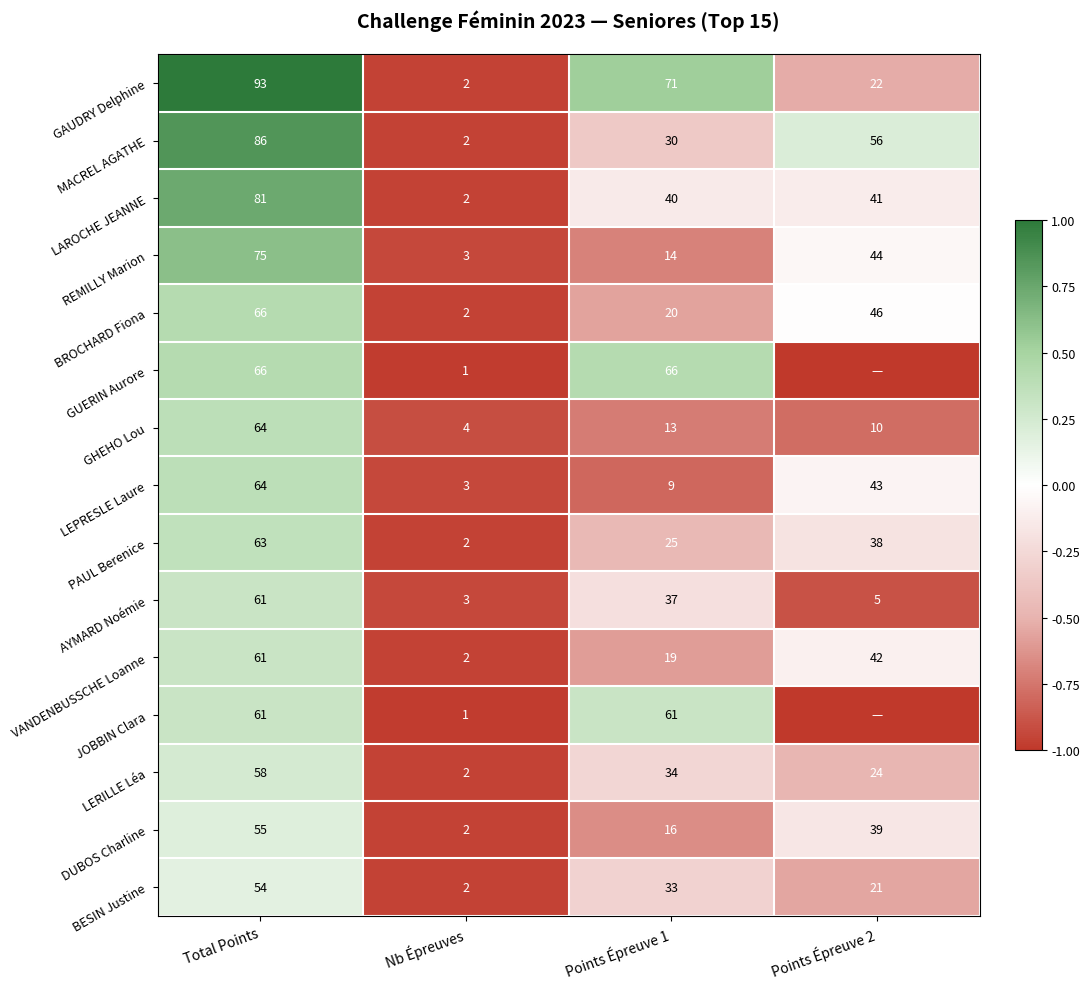

What is the difference between the maximum and minimum values in the BESIN Justine series?

52